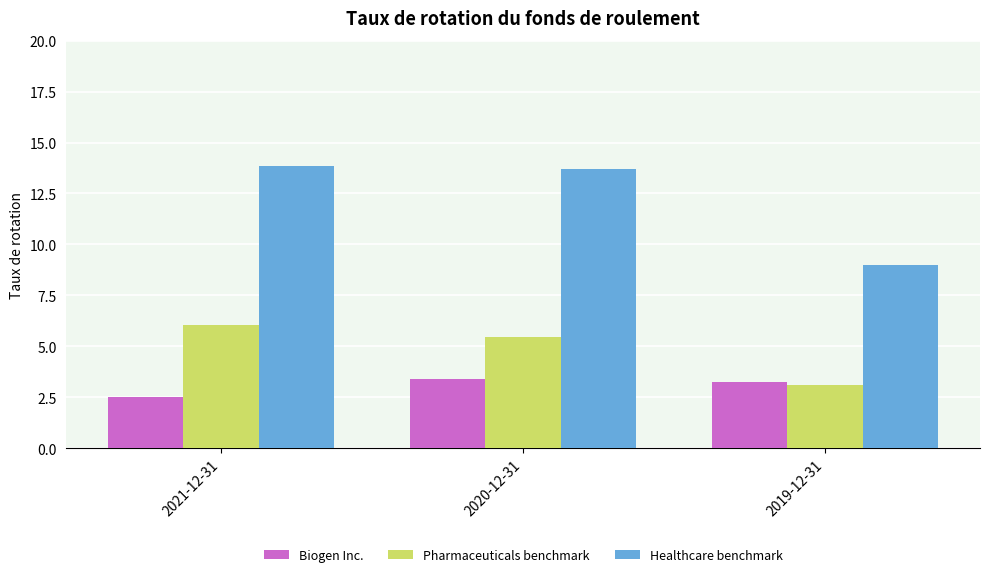

List the series in order of their overall mean, highest first.

Healthcare benchmark, Pharmaceuticals benchmark, Biogen Inc.